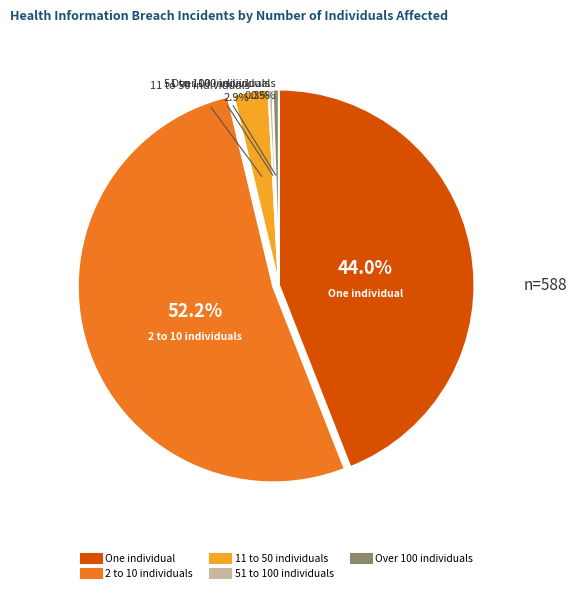

Which category has the biggest portion of the pie?

2 to 10 individuals